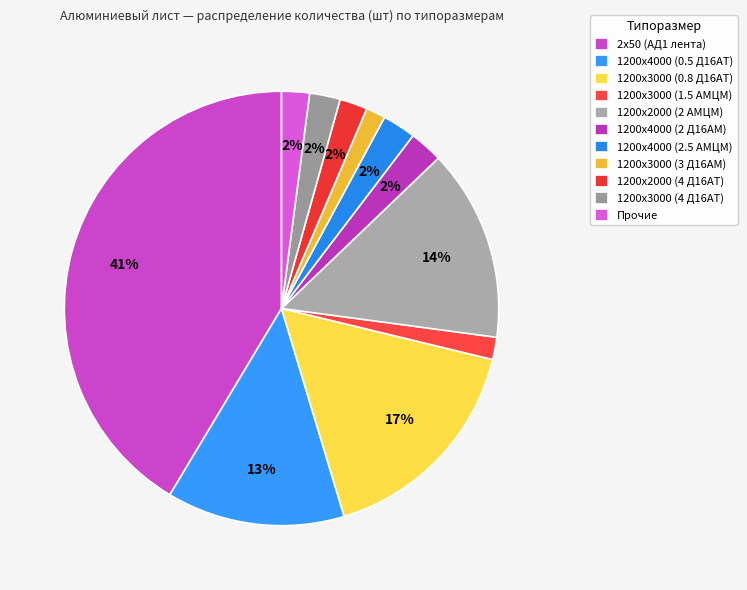

Does 1200х4000 (2 Д16АМ) account for over 50% of the chart?

No